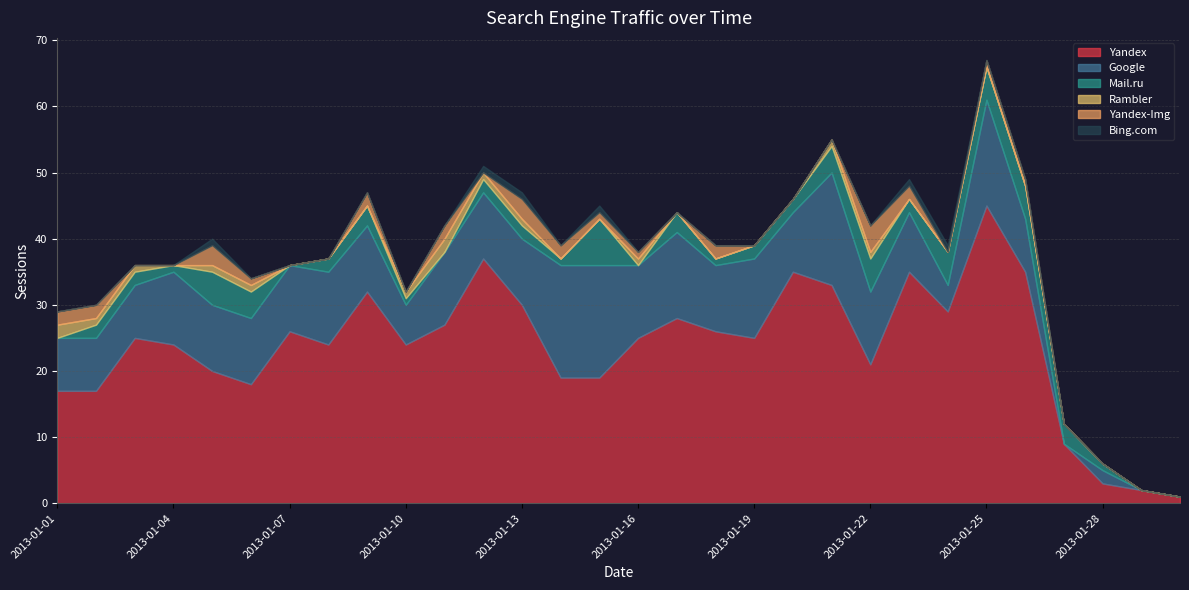

True or false: Mail.ru and Rambler cross at least once.

True